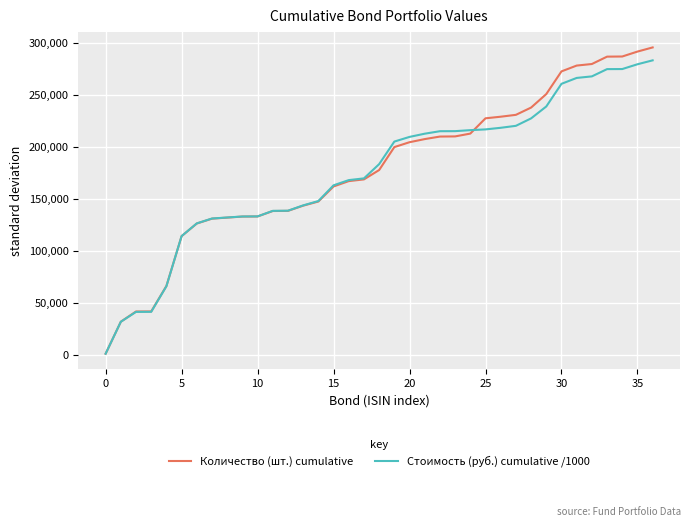

What is the highest value of the Количество (шт.) cumulative series?

295919.0